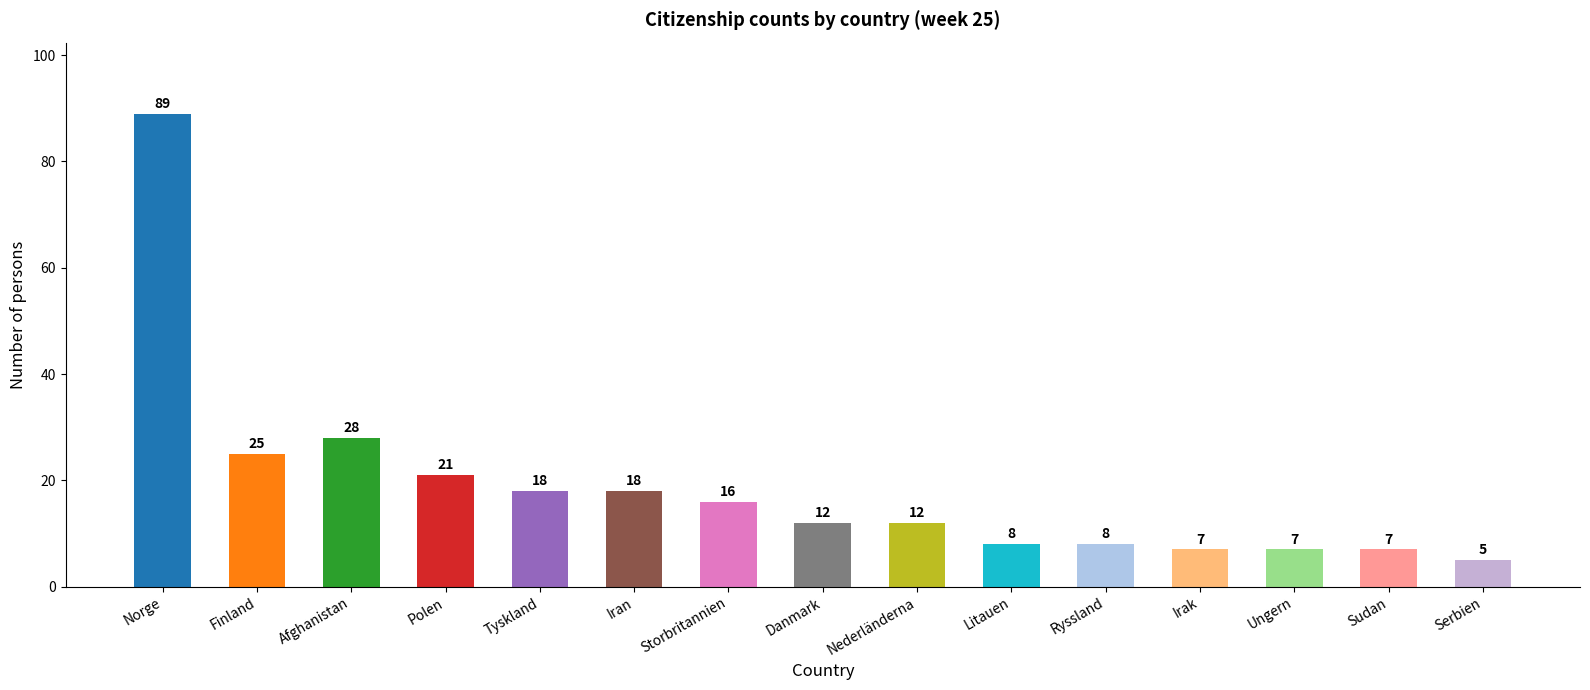

What is the difference between the maximum and minimum values?

84